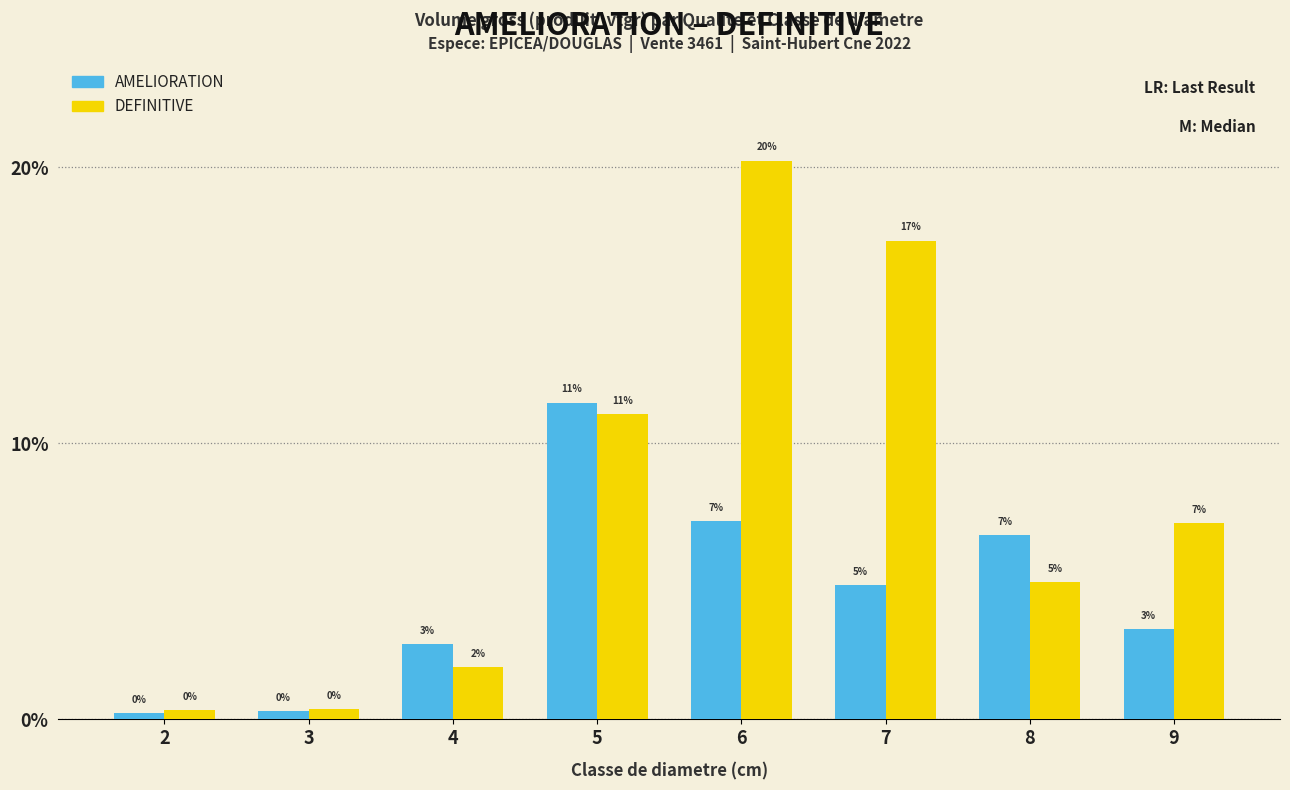

What are all the series names shown in the legend?

AMELIORATION, DEFINITIVE